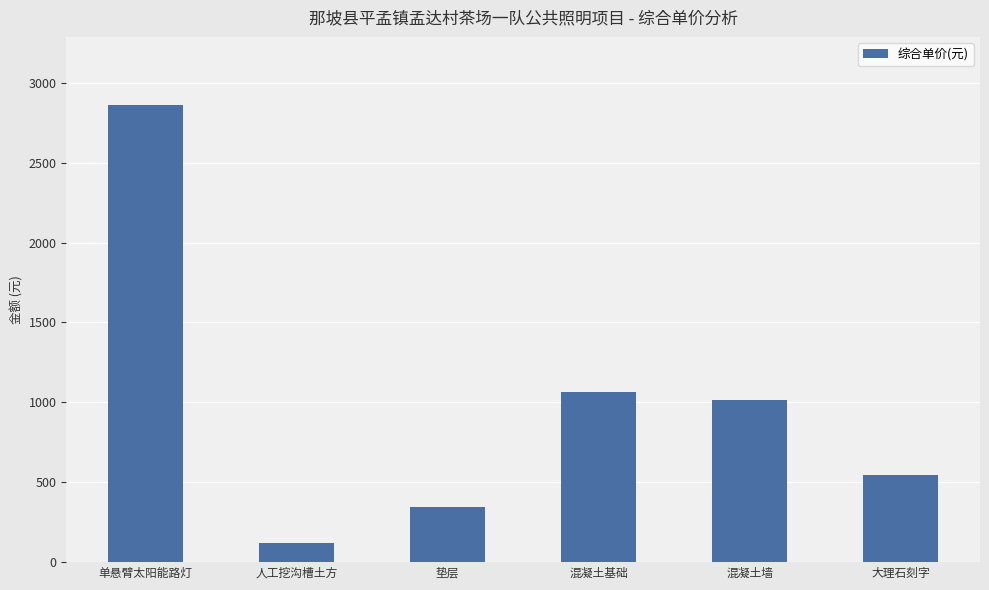

Reading left to right, extract all data points from this chart.

单悬臂太阳能路灯=2858.5	人工挖沟槽土方=117.8	垫层=348.0	混凝土基础=1061.7	混凝土墙=1017.6	大理石刻字=545.0